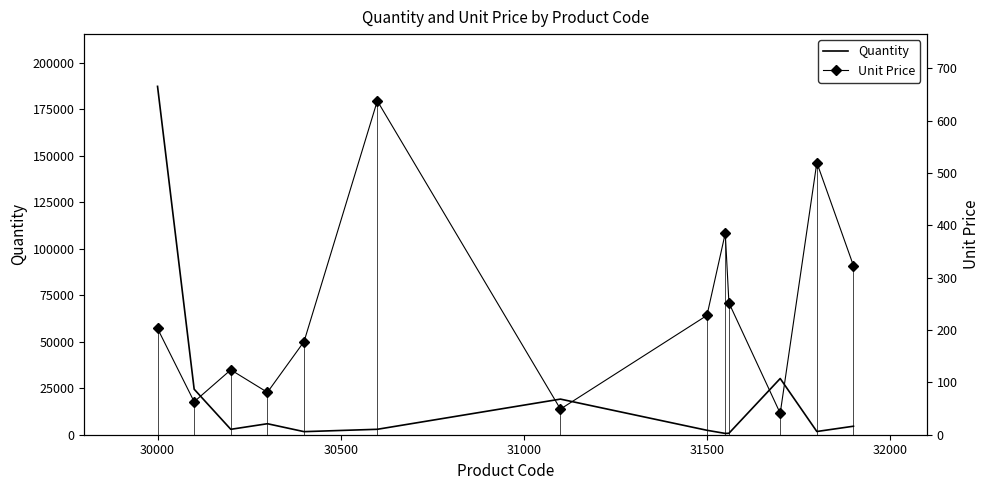

Between 32000 and 29500, which is larger?

29500